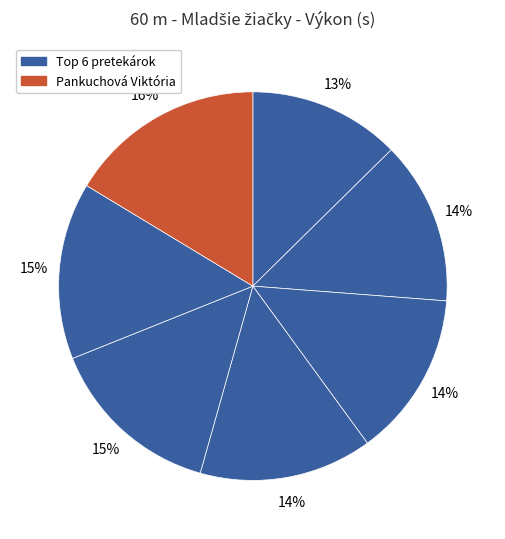

Count the number of slices in the pie.

7